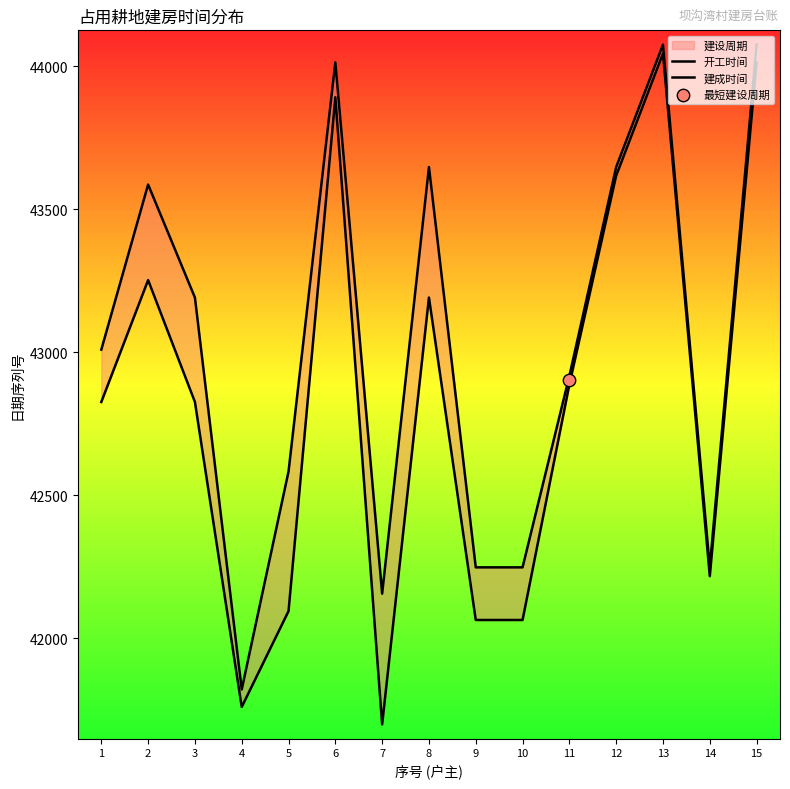

Is the value of 建成时间 at 2 greater than the value of 开工时间 at 9?

Yes